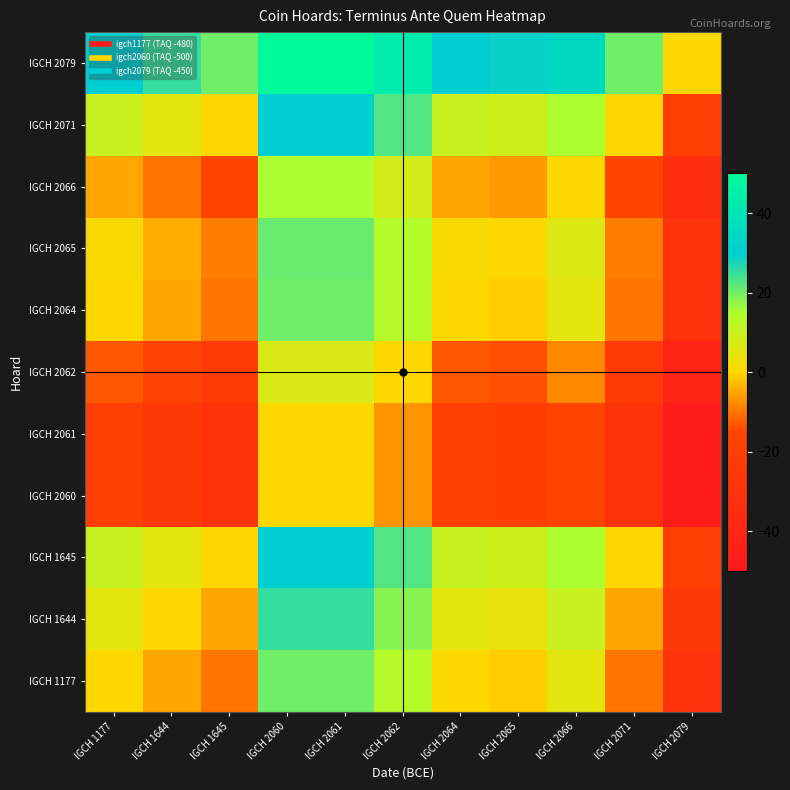

Count the number of categories in the chart.

11